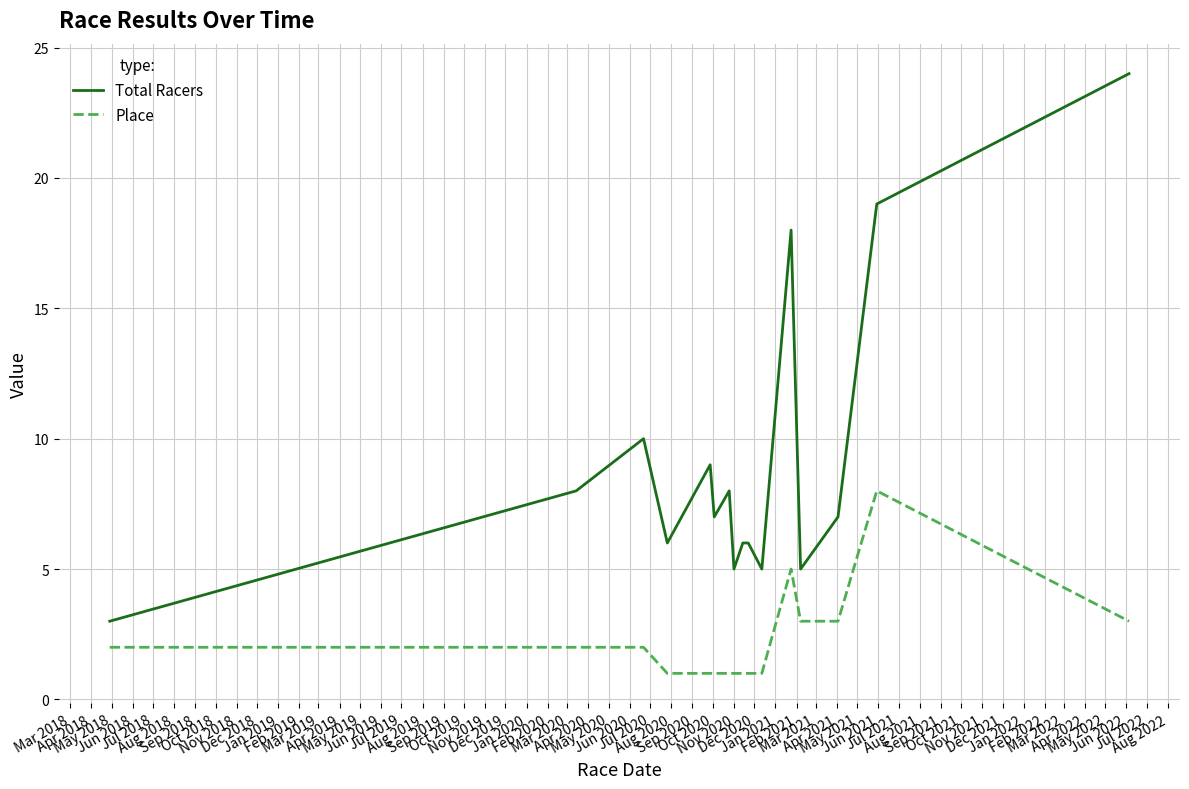

List the series in order of their overall mean, highest first.

Total Racers, Place